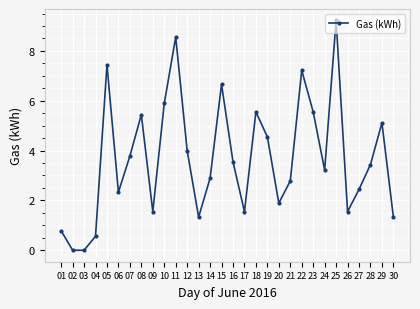

The value at 24 is 0.9. True or false?

False